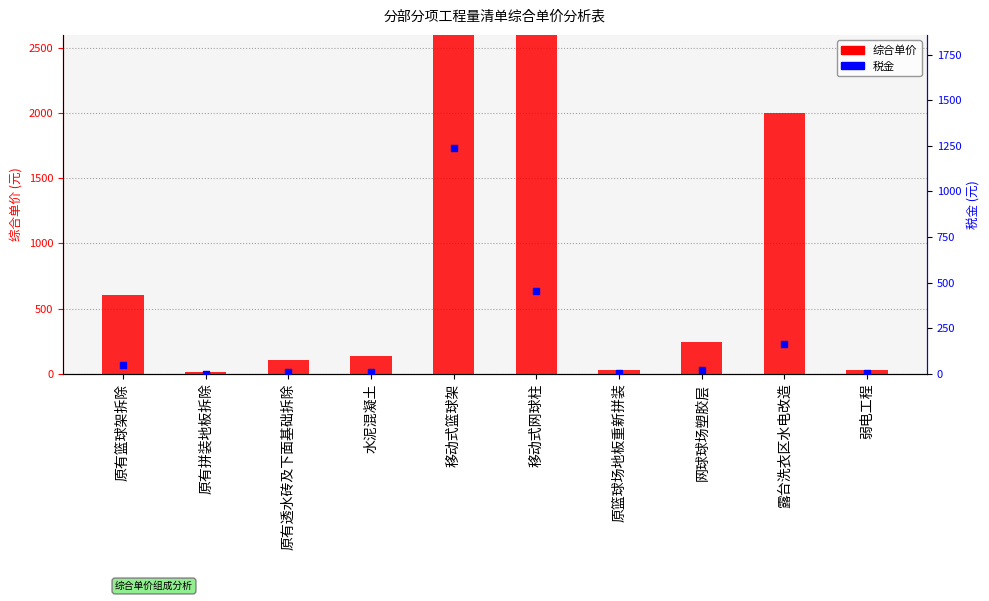

Is the value of 税金 at 露台洗衣区水电改造 greater than the value of 综合单价 at 移动式网球柱?

No